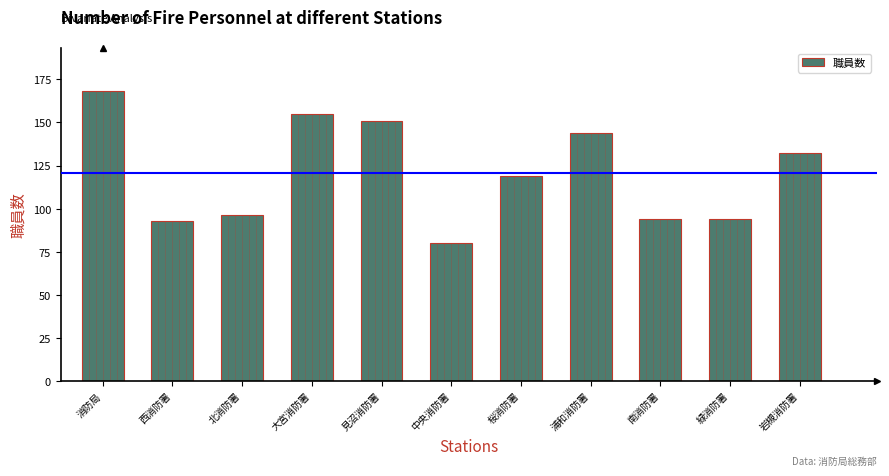

Reading right to left, what are all the values shown in this chart?

岩槻消防署=132	緑消防署=94	南消防署=94	浦和消防署=144	桜消防署=119	中央消防署=80	見沼消防署=151	大宮消防署=155	北消防署=96	西消防署=93	消防局=168